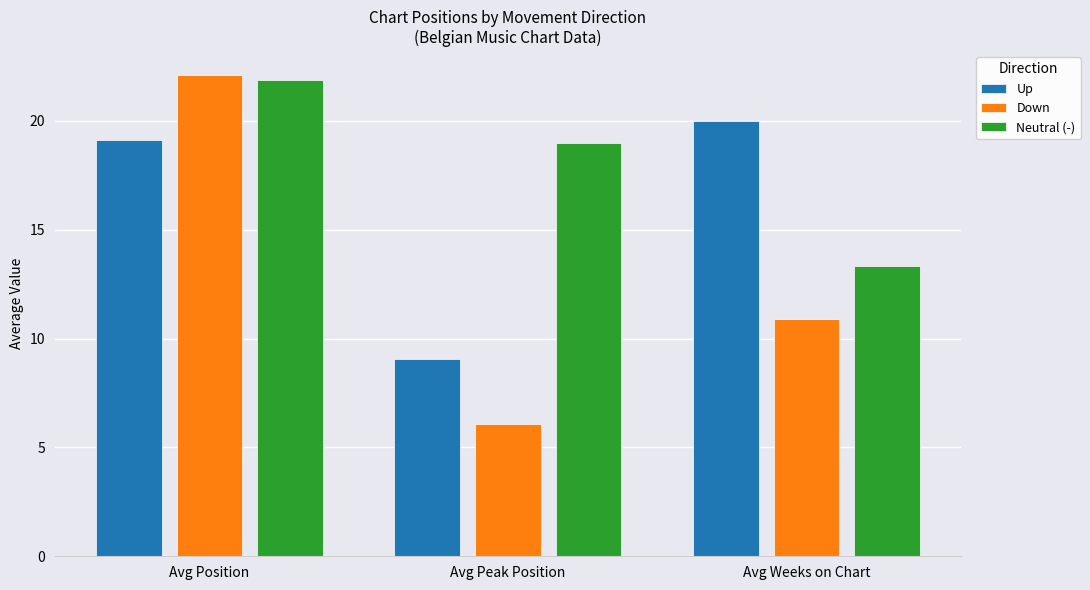

Which series changed the most between Avg Peak Position and Avg Weeks on Chart?

Up